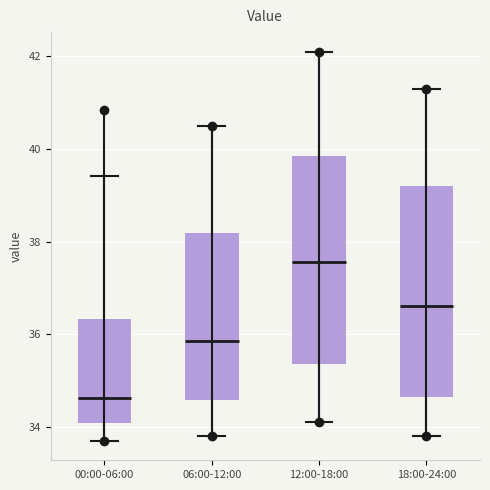

Which box has the highest median line?

12:00-18:00